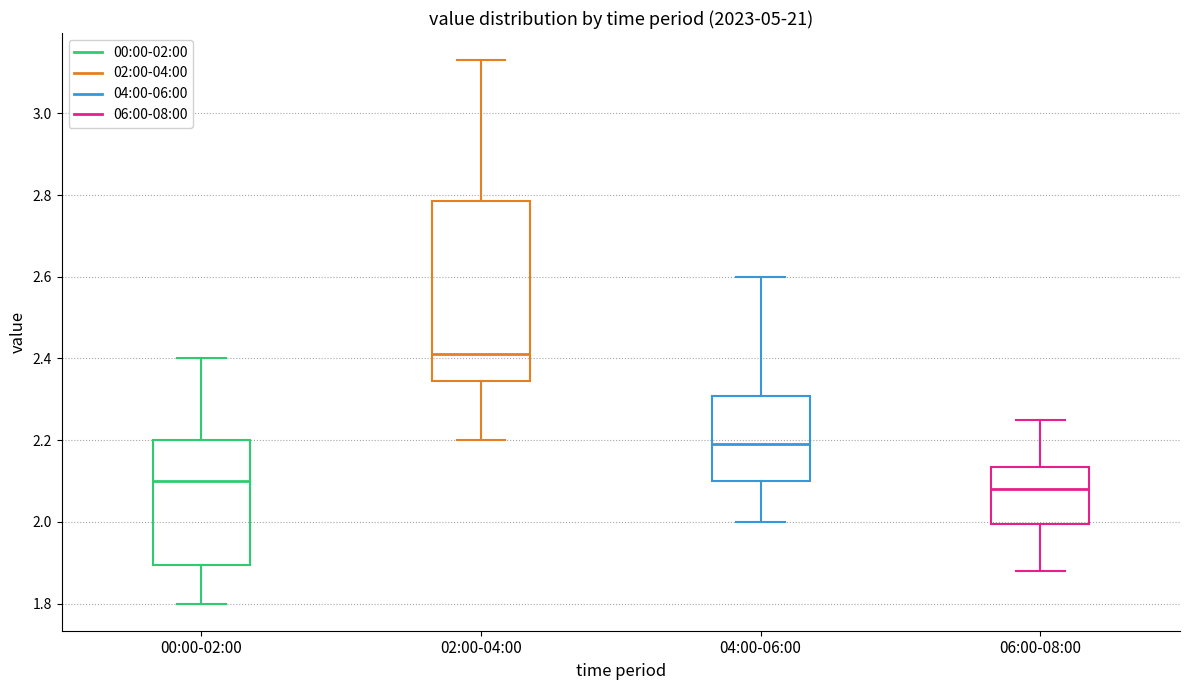

Reading left to right, transcribe this box plot: for each box, give where its median line is, the range the box spans, and where its two whiskers end, as read against the y-axis. The values are not printed on the chart, so give them approximately, as read against the axis.

00:00-02:00: median 2.10, box 1.90 to 2.20, whiskers 1.80 to 2.40
02:00-04:00: median 2.42, box 2.34 to 2.78, whiskers 2.20 to 3.14
04:00-06:00: median 2.20, box 2.10 to 2.30, whiskers 2.00 to 2.60
06:00-08:00: median 2.08, box 2.00 to 2.14, whiskers 1.88 to 2.26